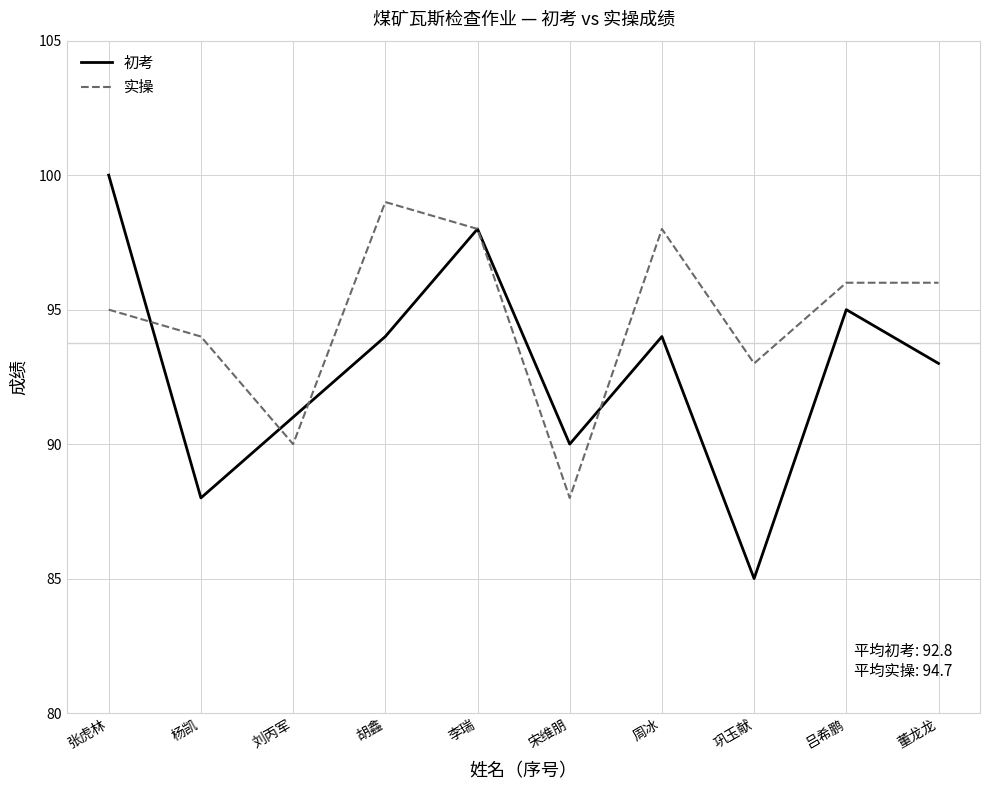

After their last crossing, which series has the higher values: 初考 or 实操?

实操